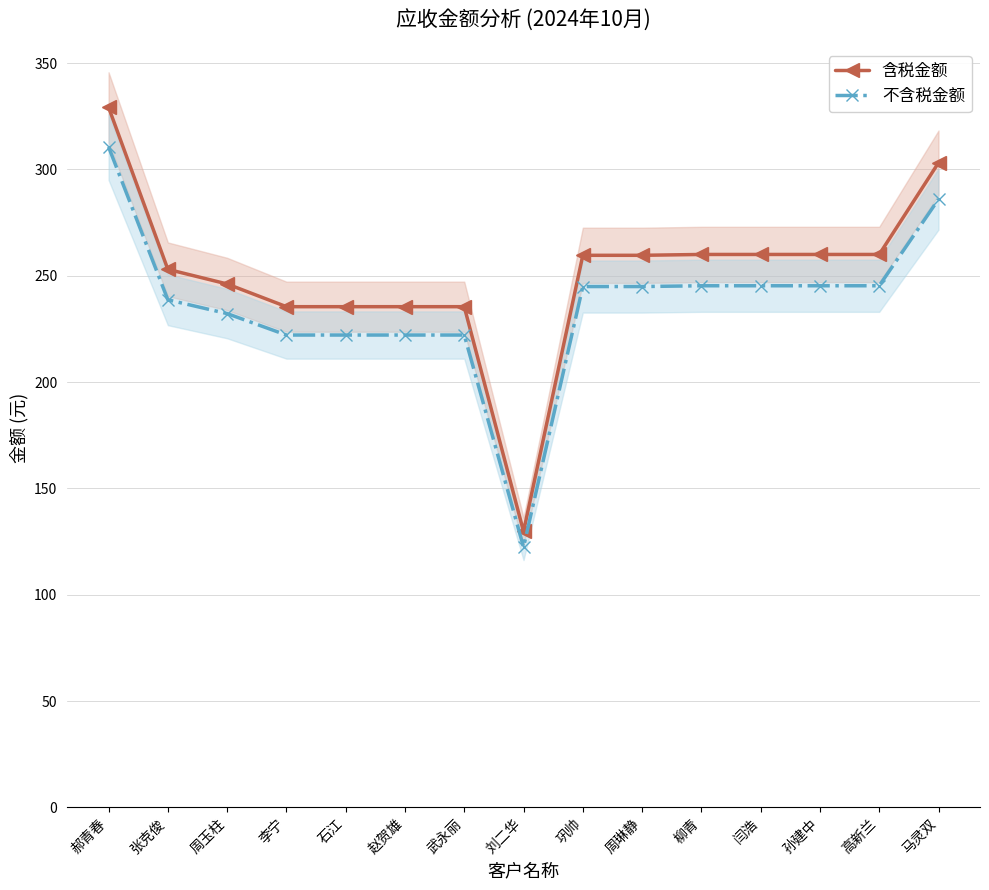

Reading left to right, what are all the values shown in this chart?

含税金额: 郝青春=329.2	张克俊=253.0	周玉柱=246.1	李宁=235.4	石江=235.4	赵贺雄=235.4	武永丽=235.4	刘二华=129.8	巩帅=259.6	周琳静=259.6	柳青=260.0	闫浩=260.0	孙建中=260.0	高新兰=260.0	马灵双=303.1
不含税金额: 郝青春=310.6	张克俊=238.7	周玉柱=232.2	李宁=222.1	石江=222.1	赵贺雄=222.1	武永丽=222.1	刘二华=122.4	巩帅=244.9	周琳静=244.9	柳青=245.3	闫浩=245.3	孙建中=245.3	高新兰=245.3	马灵双=286.0